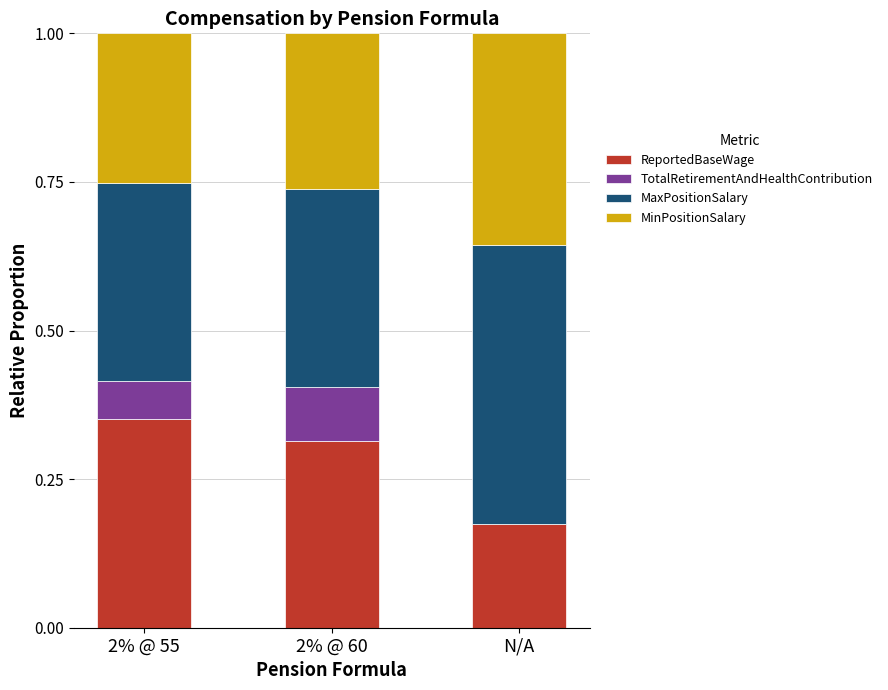

The value of ReportedBaseWage at 2% @ 60 is 0.5. True or false?

False